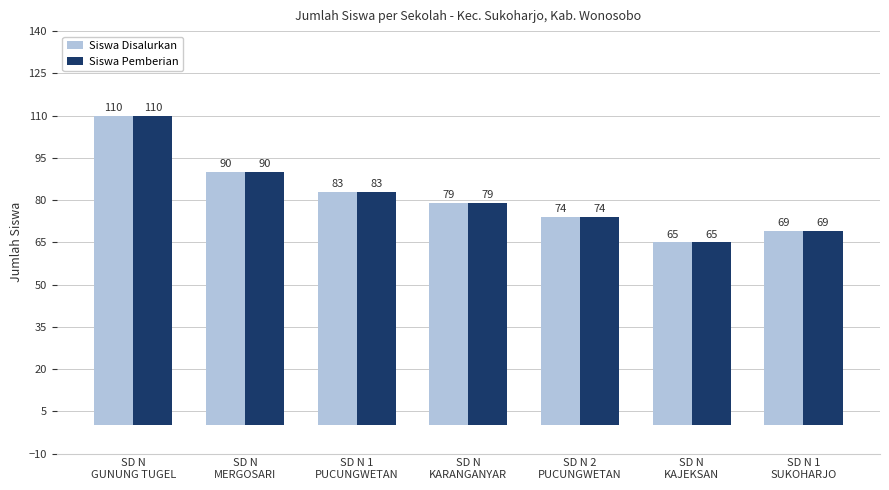

At which label does Siswa Disalurkan reach its peak?

SD N
GUNUNG TUGEL